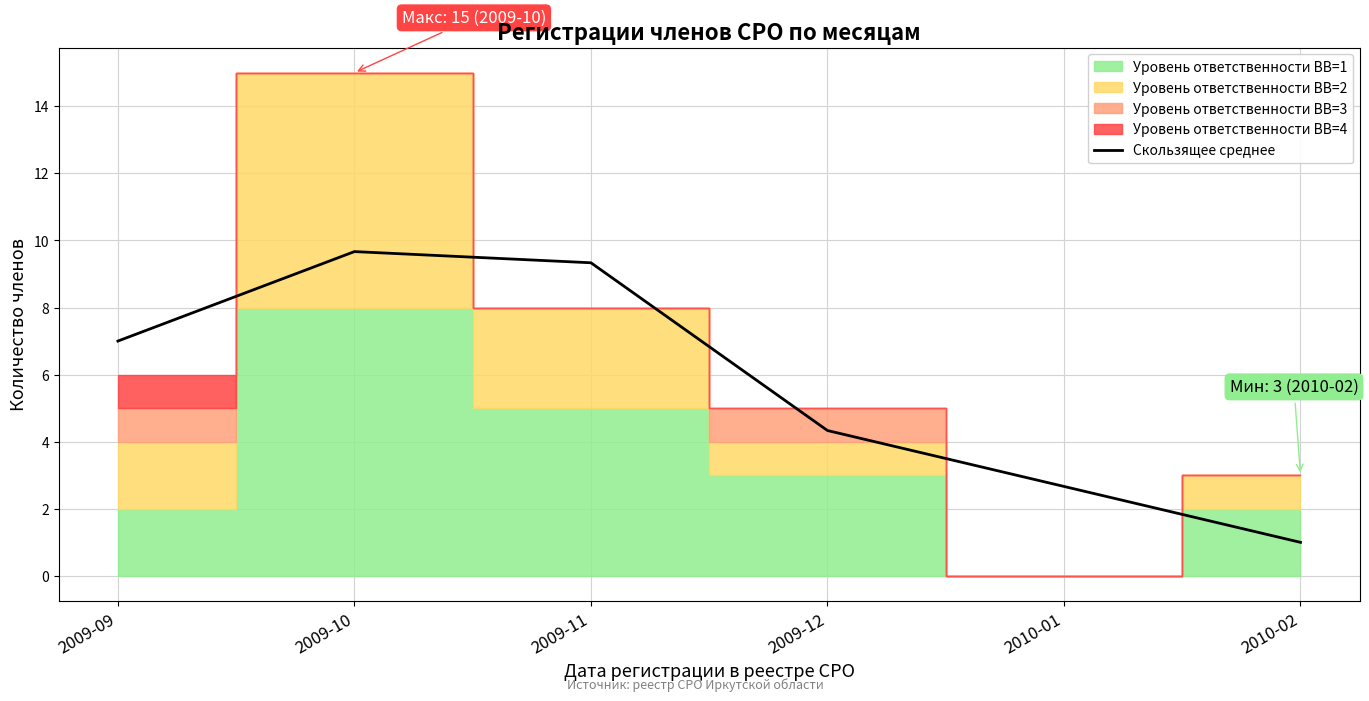

Count the number of values greater than 7.

2